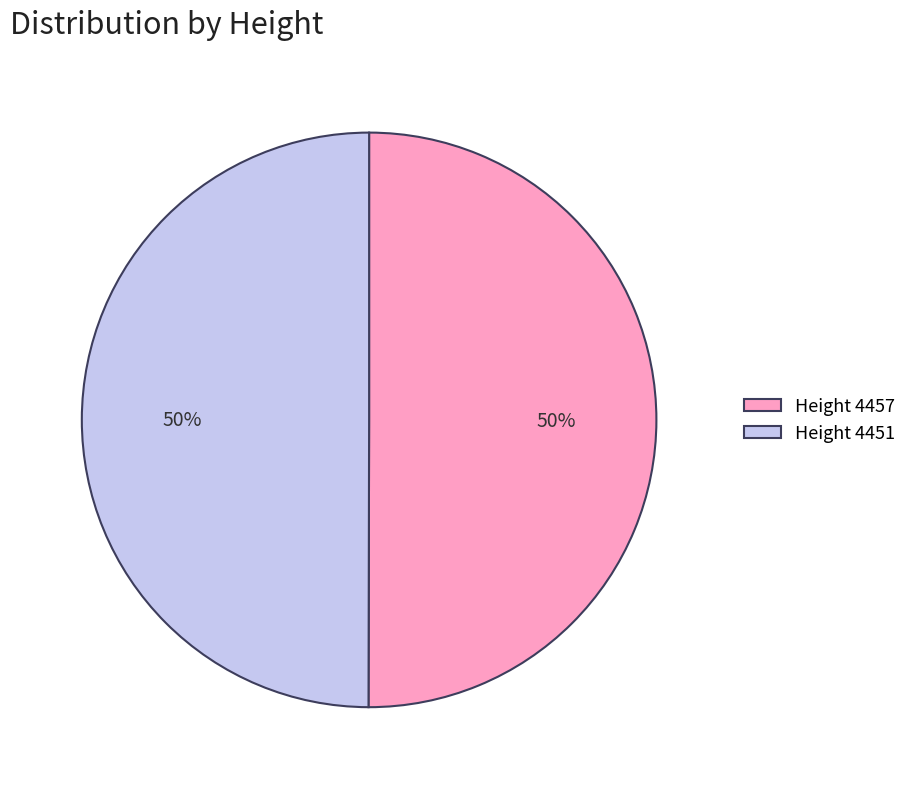

To the nearest percent, what percentage of the pie is Height 4451?

50%